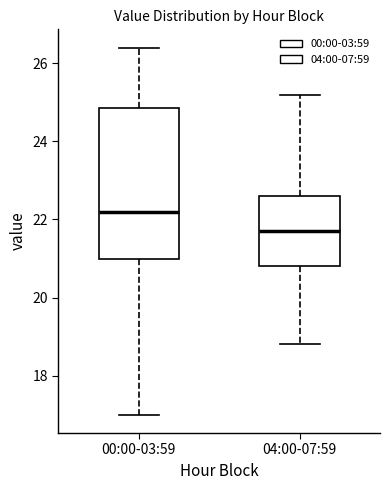

Comparing the boxes themselves (not the whiskers), which one is the tallest?

00:00-03:59